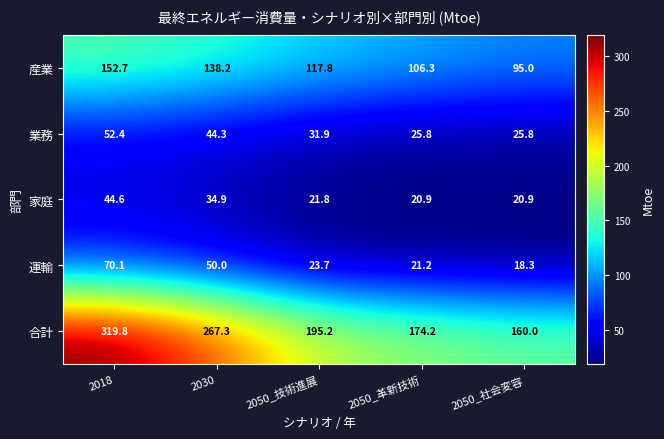

Which series has the largest range (max minus min)?

合計